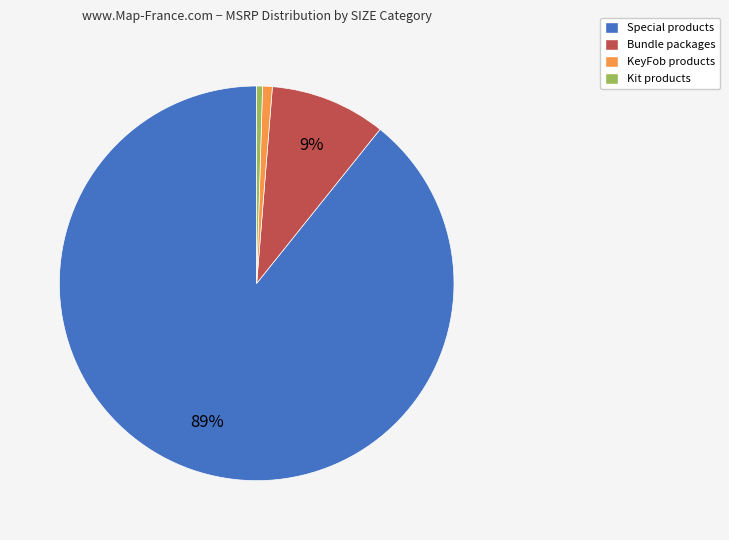

To the nearest percent, what is the average slice percentage?

25%